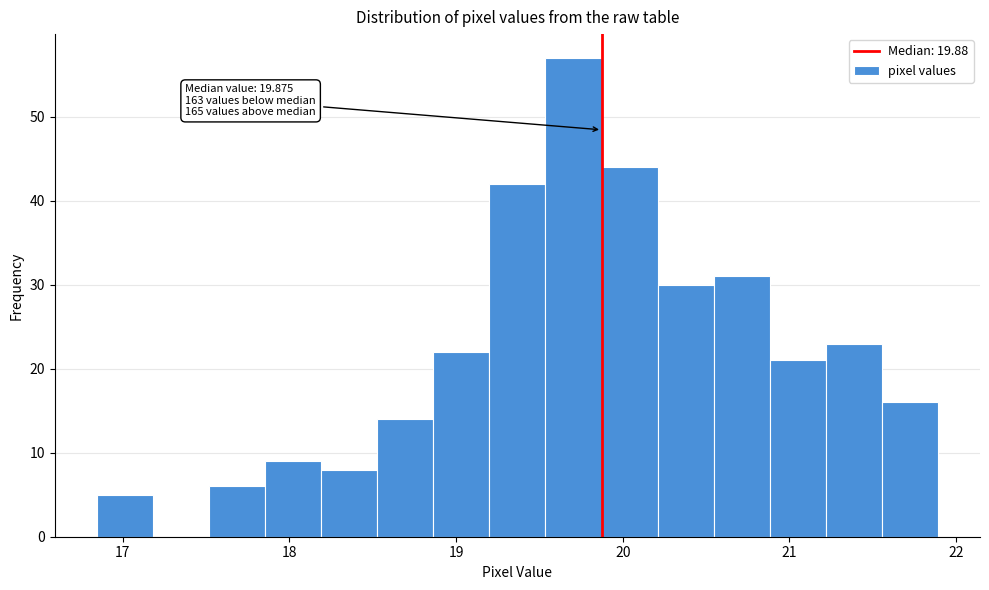

Around what value on the x-axis is the tallest bar? Give the approximate position of its centre, as read against the axis.

19.7